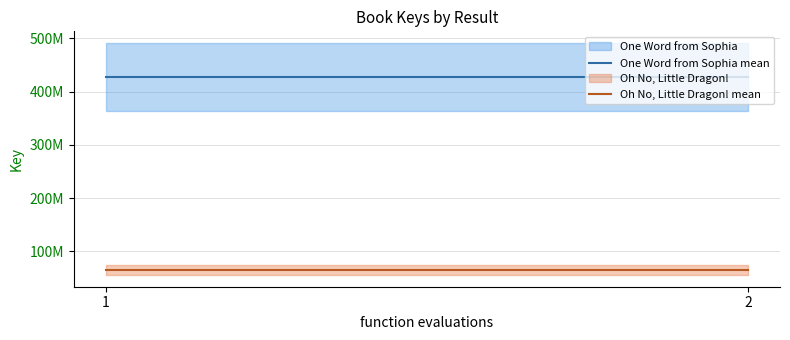

How many lines are shown in the chart?

2